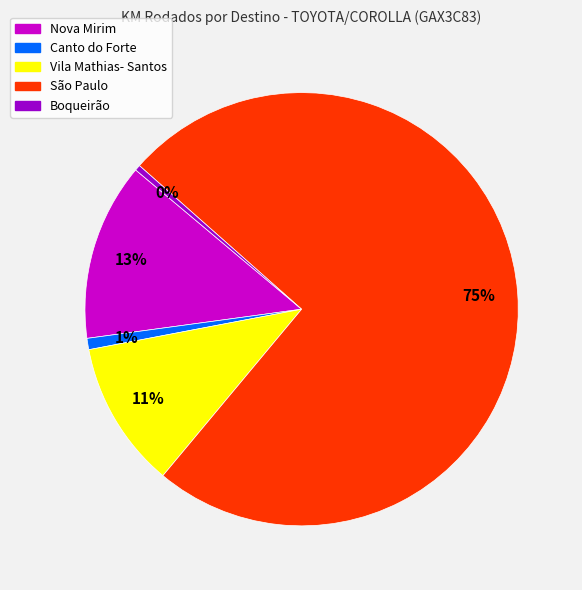

What is the ratio of the value at Nova Mirim to the value at Vila Mathias- Santos?

1.2